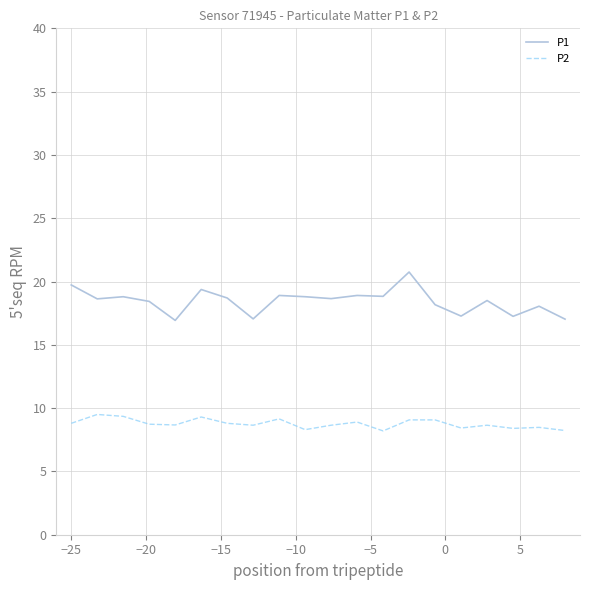

List the series in order of their overall mean, highest first.

P1, P2